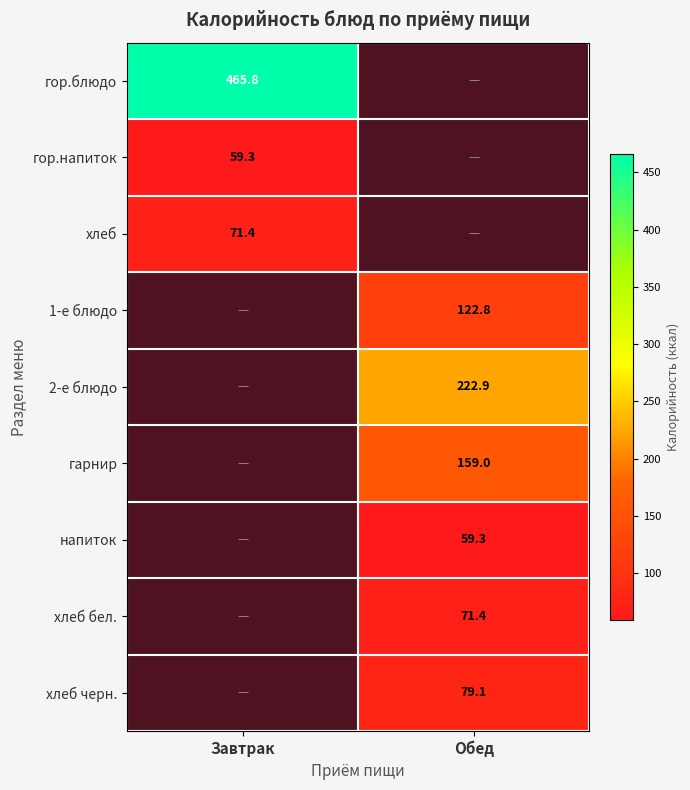

The value of 1-е блюдо at Обед is 122.8. True or false?

True